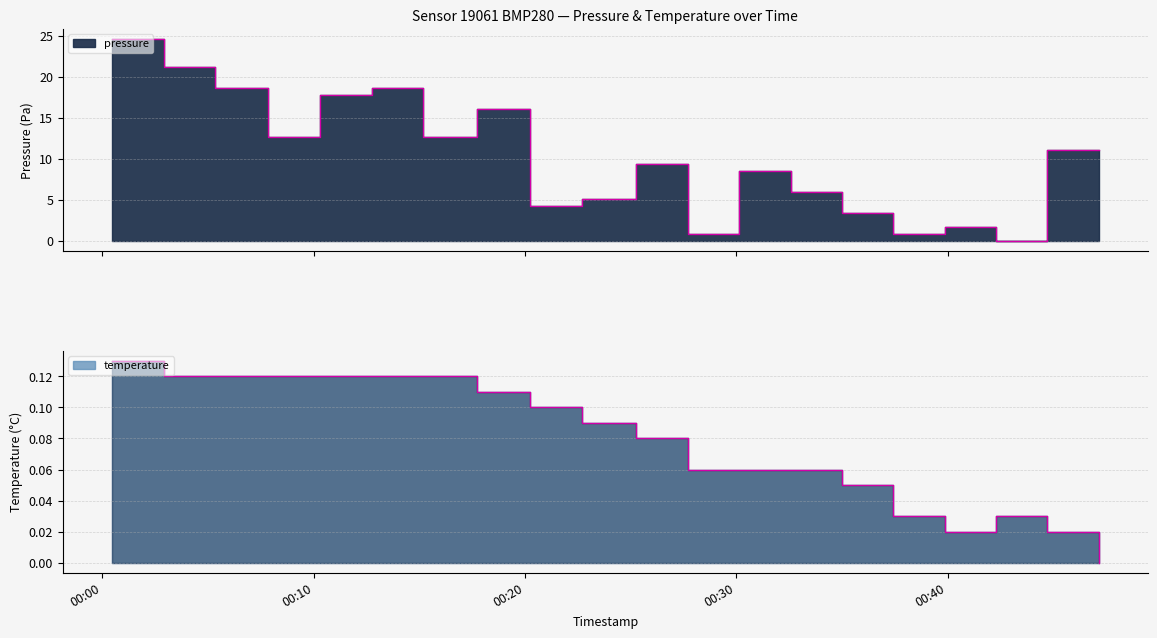

True or false: pressure and temperature cross at least once.

True